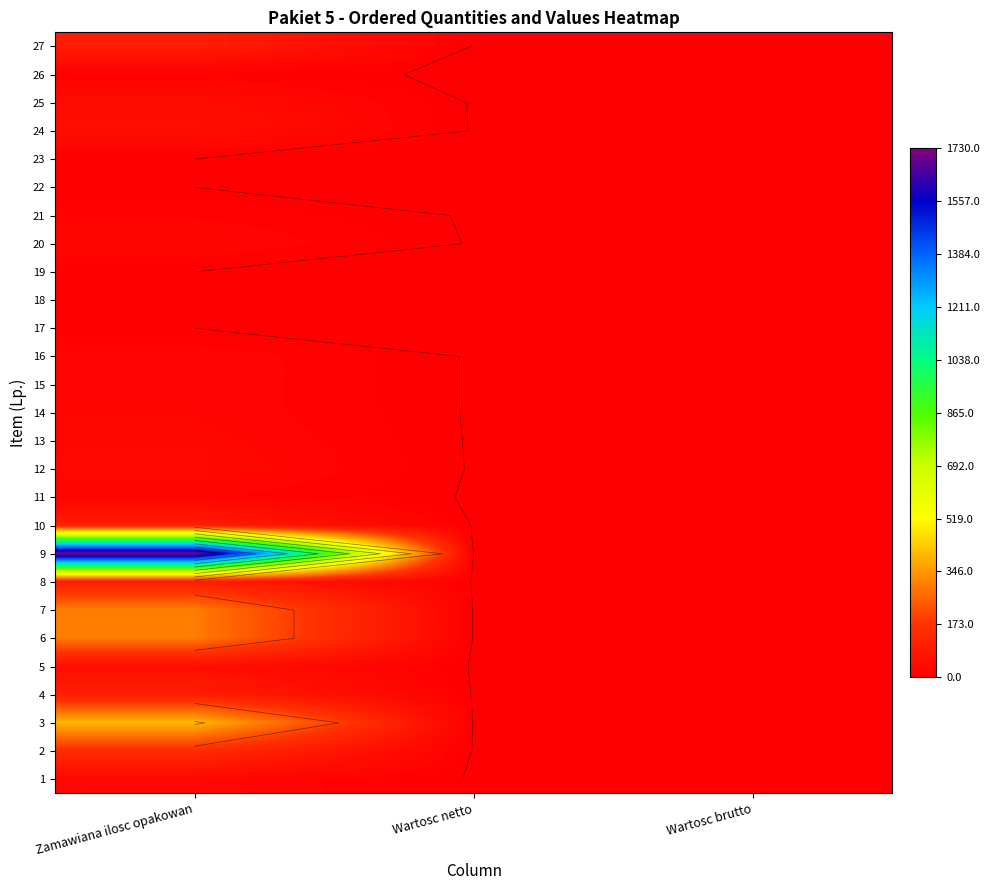

Which category has the highest value in the 18 series?

Zamawiana ilosc opakowan